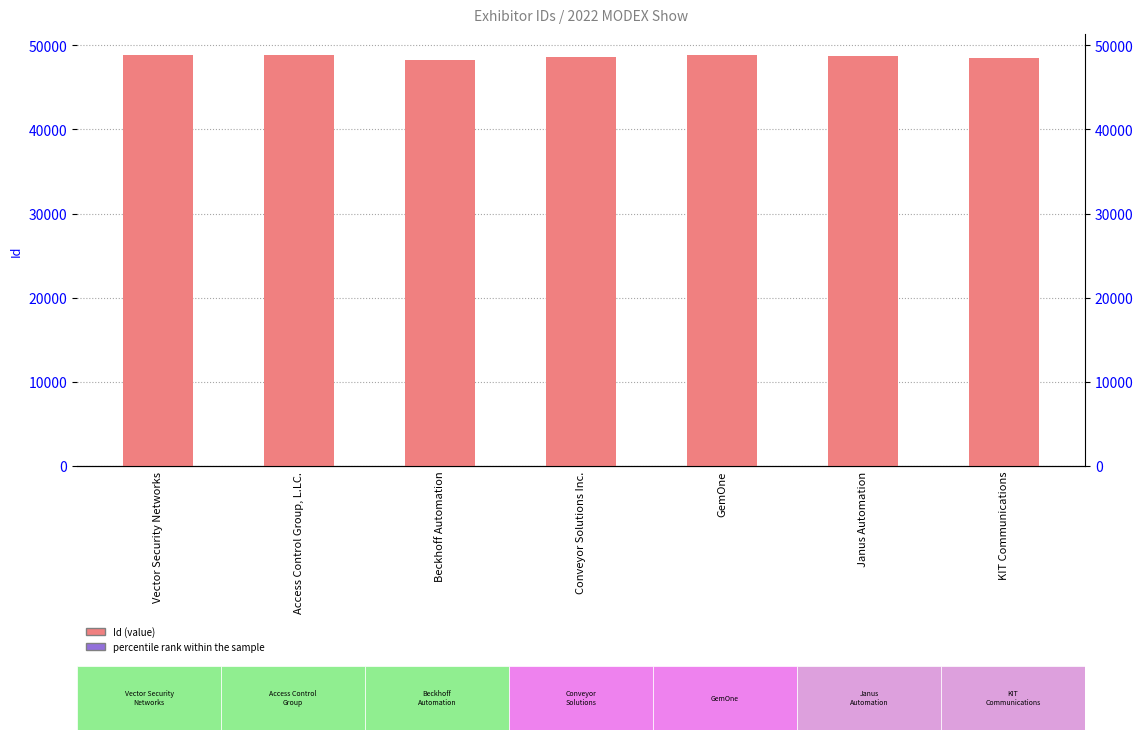

Which series has the largest range (max minus min)?

Id